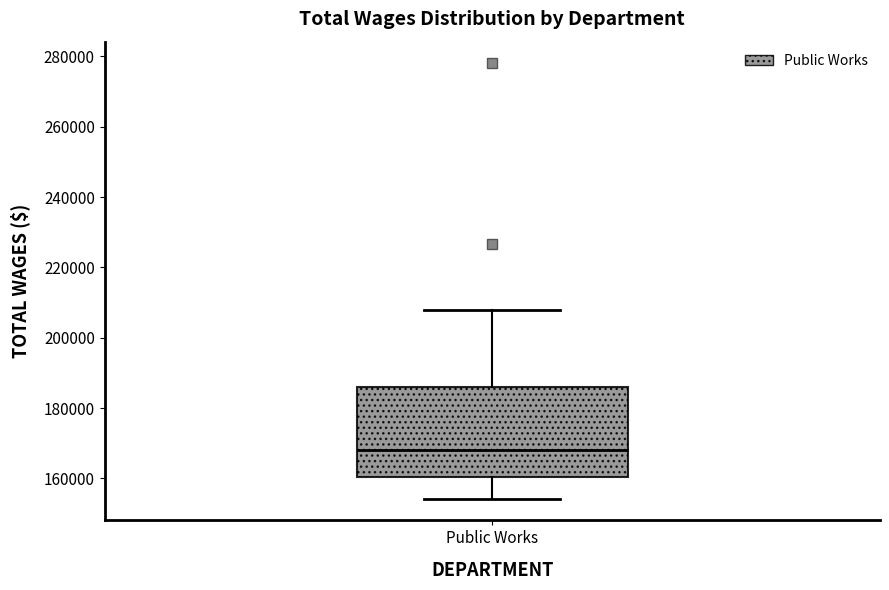

Read this box plot against the y-axis: the position of the median line, the range covered by the box, and the ends of both whiskers. The values are not printed on the chart, so give them approximately, as read against the axis.

median 168000, box 160000 to 186000, whiskers 154000 to 208000